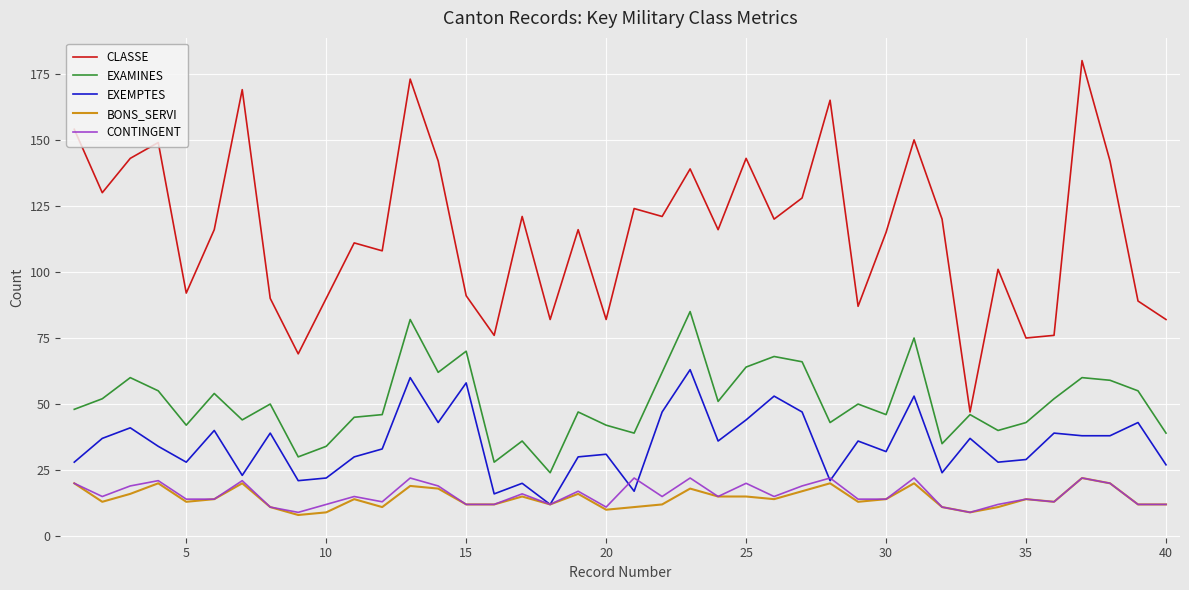

What is the minimum value for CONTINGENT?

9